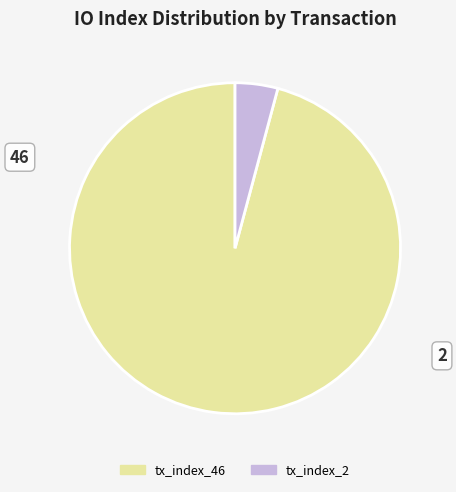

Approximately how many times larger is the value at tx_index_46 compared to tx_index_2?

23.0